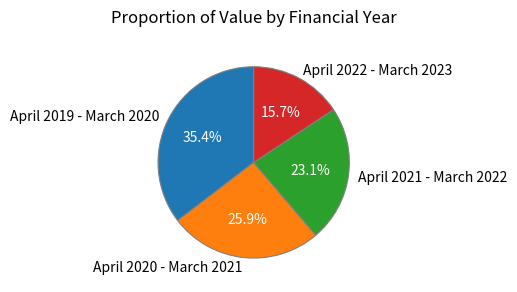

Does April 2019 - March 2020 account for over 50% of the chart?

No